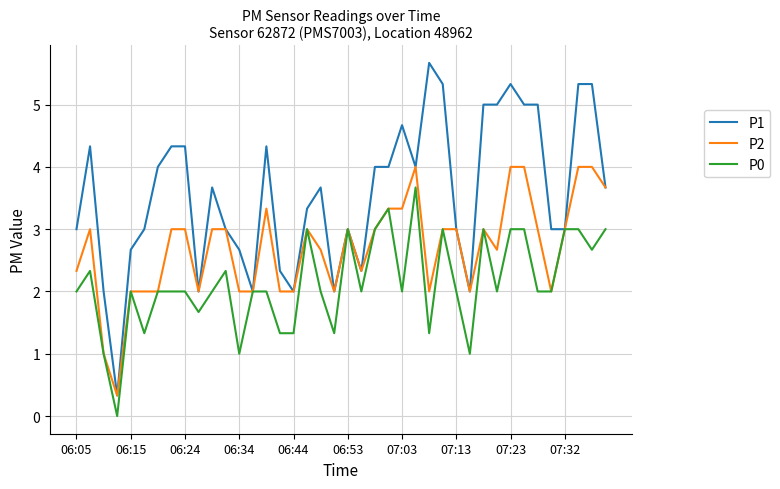

Rank the series by their maximum value, from highest to lowest.

P1, P2, P0